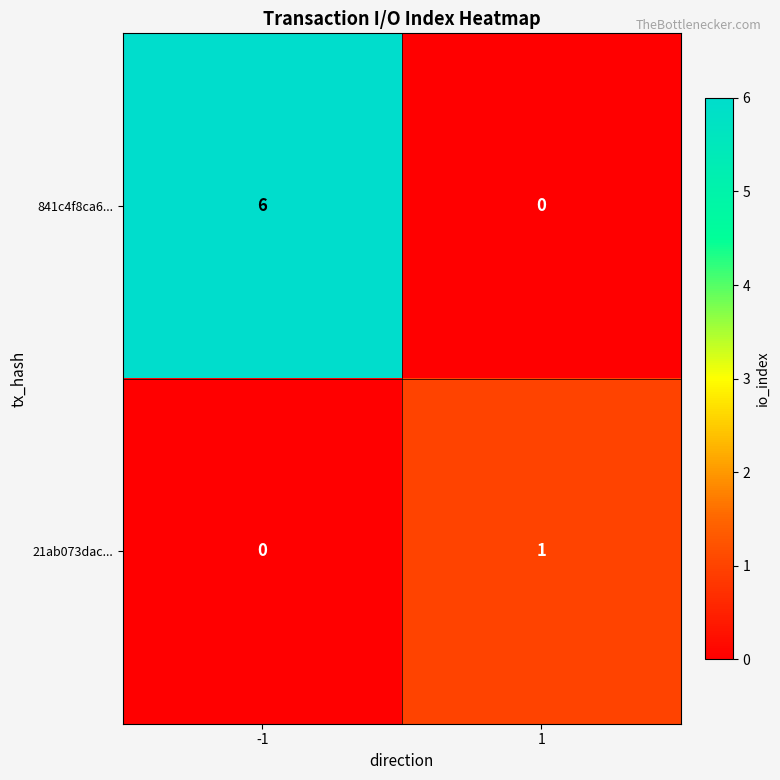

The value of 841c4f8ca6... at 1 is 4. True or false?

False